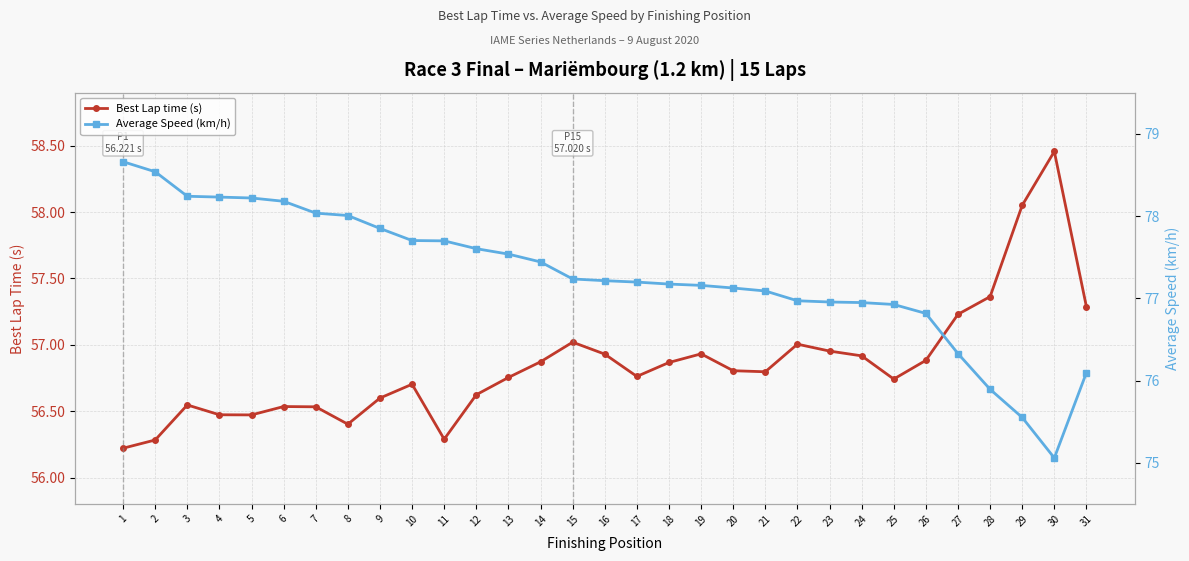

What is the minimum value for Best Lap time (s)?

56.2